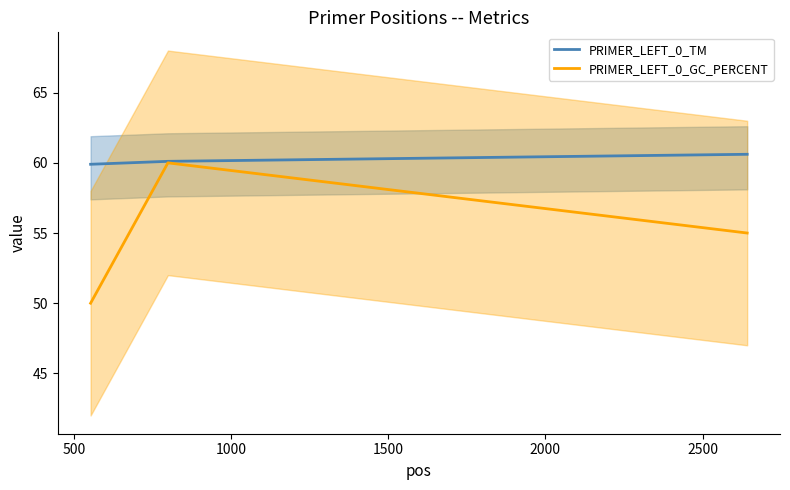

What is the maximum value shown in the chart?

60.6